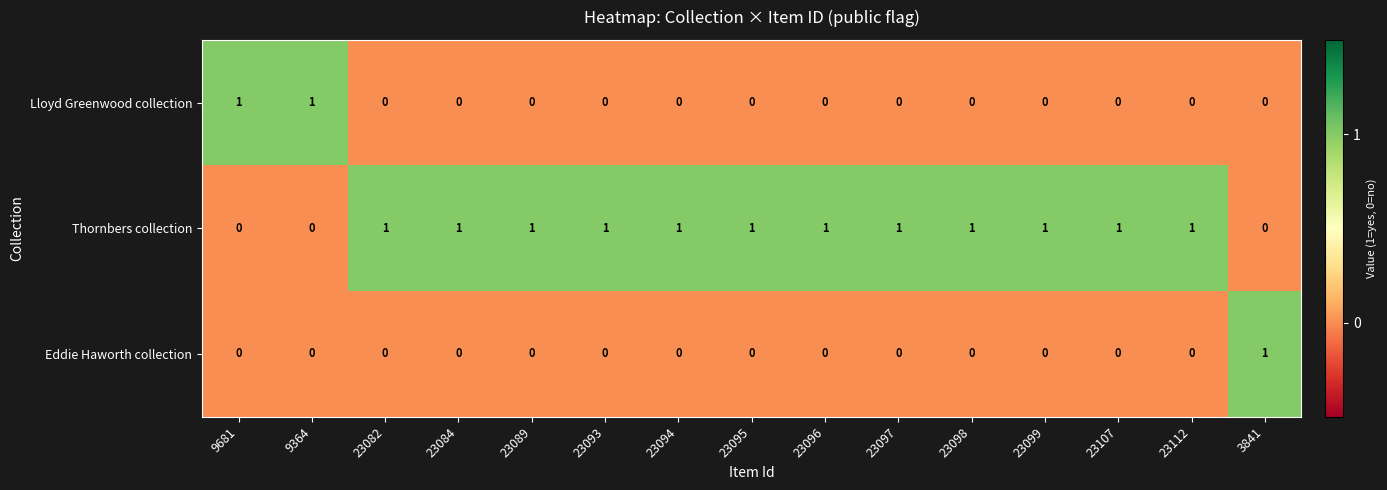

How many Lloyd Greenwood collection values are between 0 and 1?

15